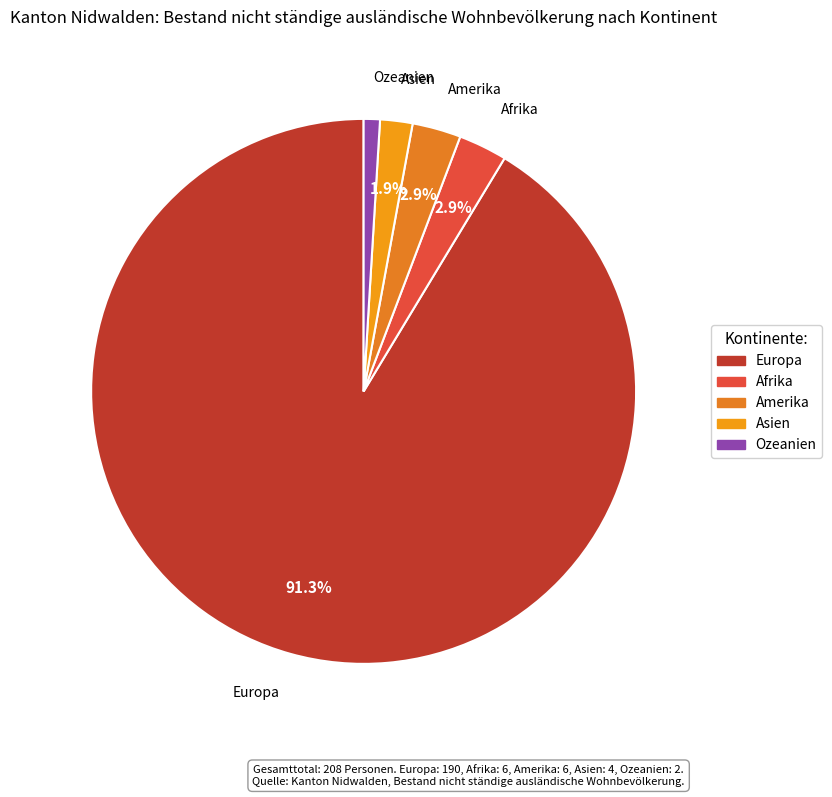

Combined, what portion of the pie is Afrika and Amerika?

5.8%